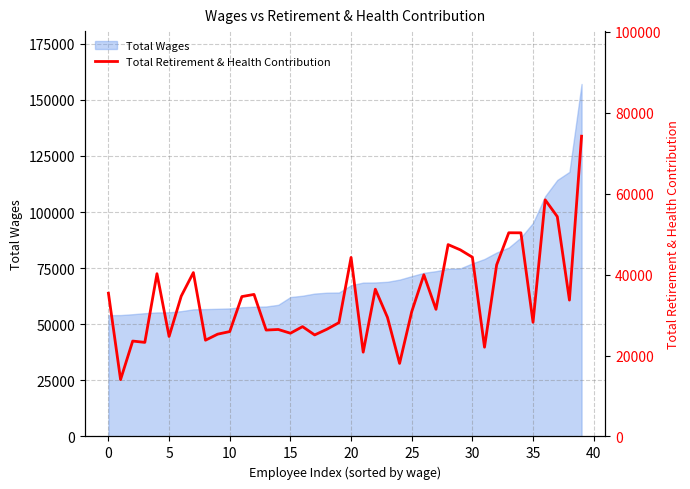

Approximately how many times larger is the value at 20 compared to 14?

1.7